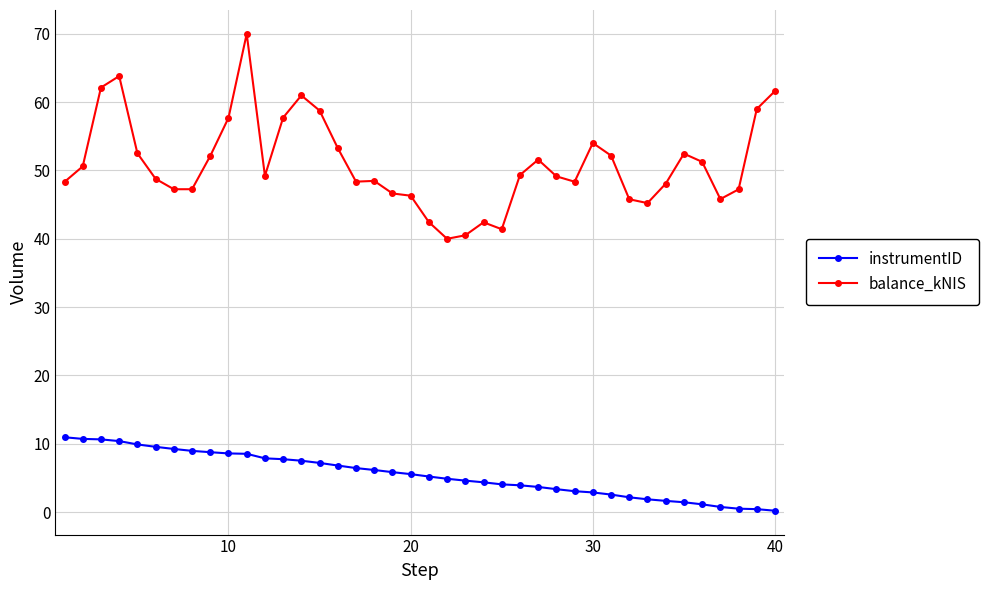

What is the value of the instrumentID point at the 18th from the left?

6.2